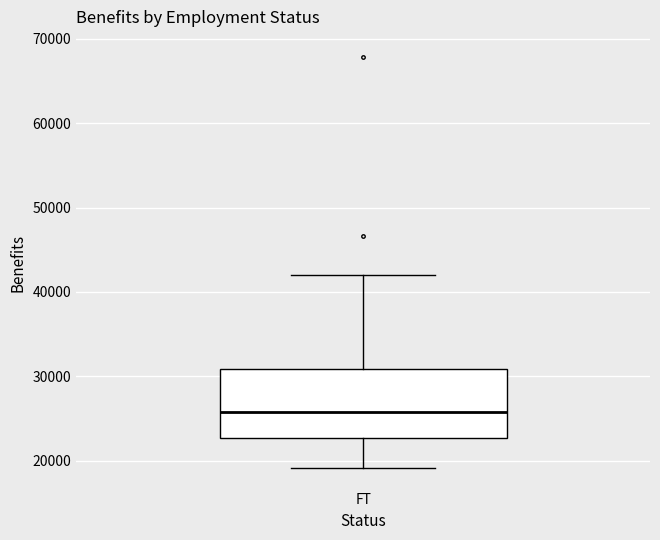

Read this box plot against the y-axis: the position of the median line, the range covered by the box, and the ends of both whiskers. The values are not printed on the chart, so give them approximately, as read against the axis.

median 26000, box 23000 to 31000, whiskers 19000 to 42000